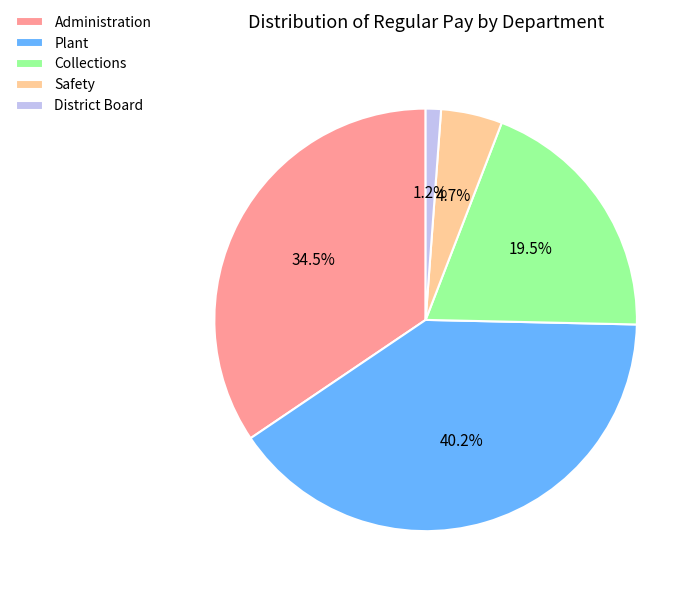

Count the number of slices in the pie.

5